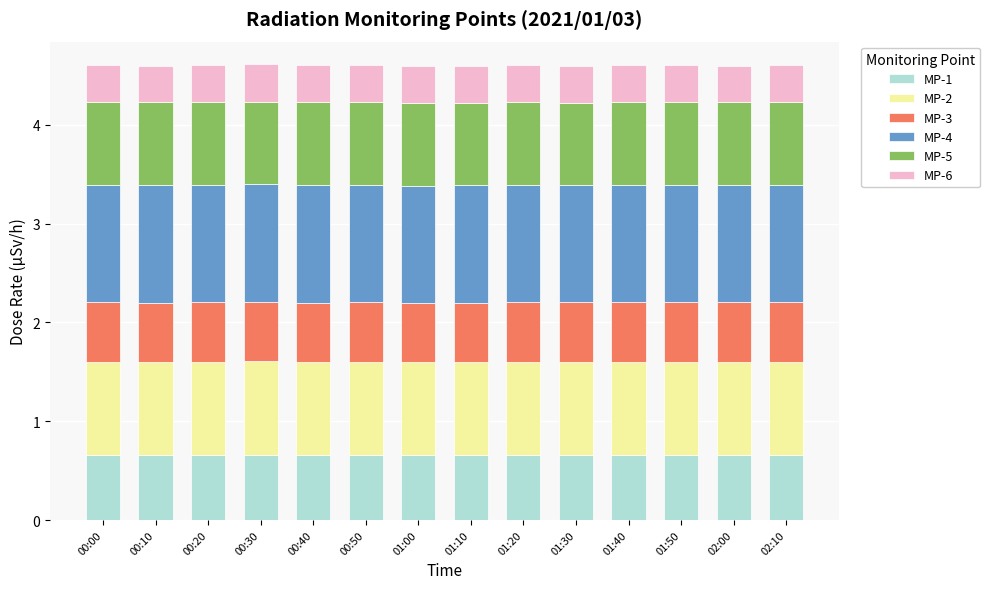

What is the maximum value for MP-1?

0.7